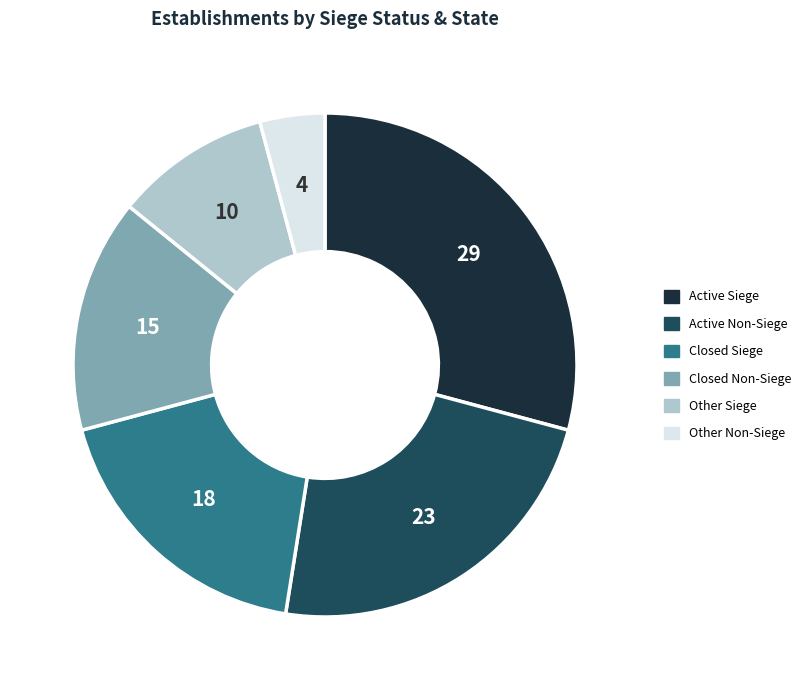

Is Active Siege the majority of the pie?

No